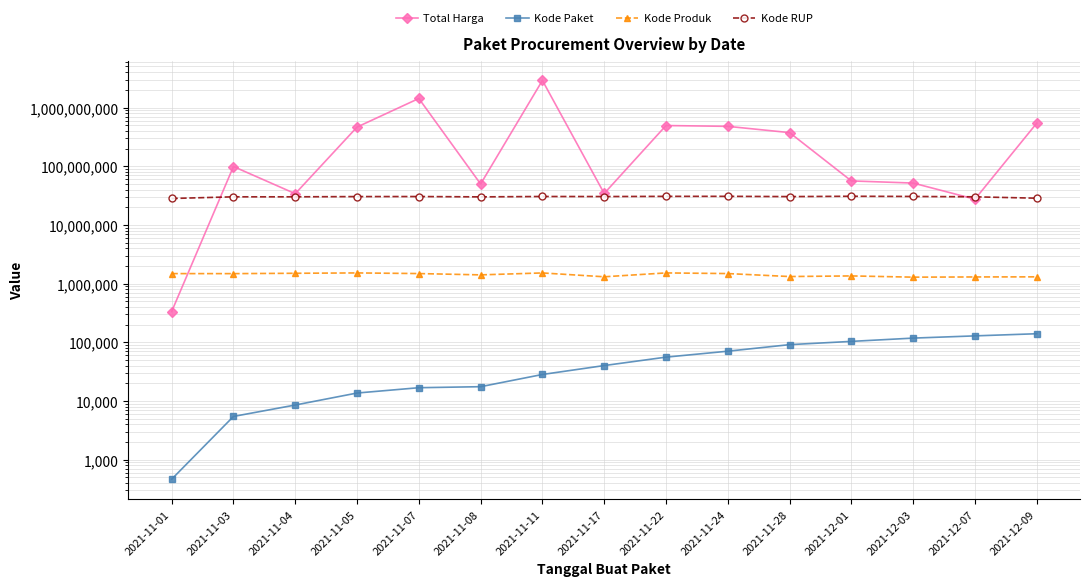

How many values in the Kode RUP series exceed 30372232?

7